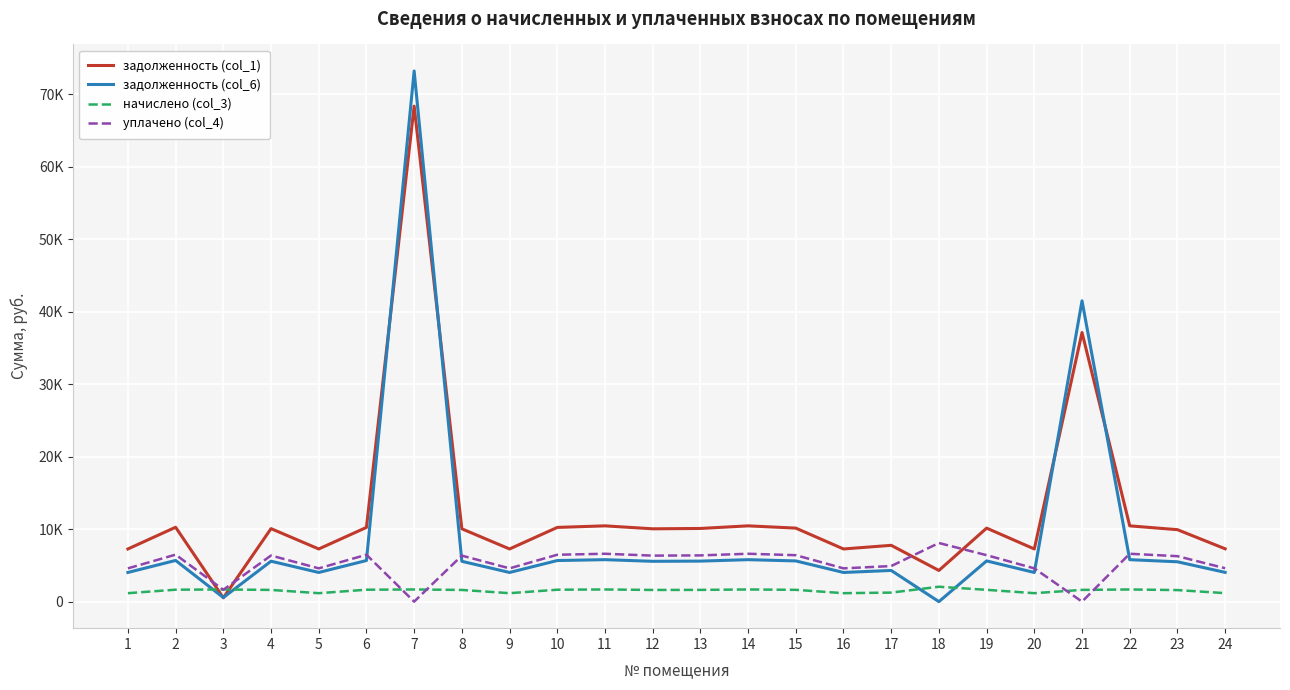

Is this an area chart (filled region under the line)?

No